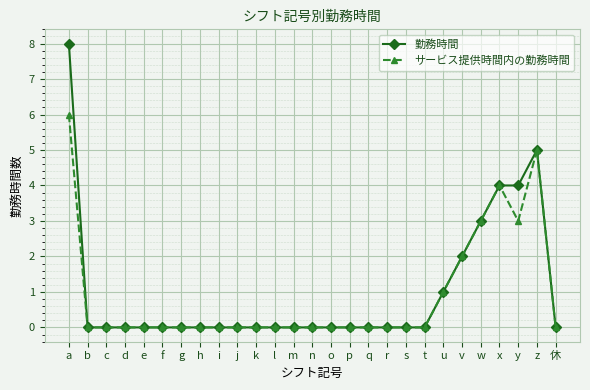

List the series in order of their peak value, lowest first.

サービス提供時間内の勤務時間, 勤務時間